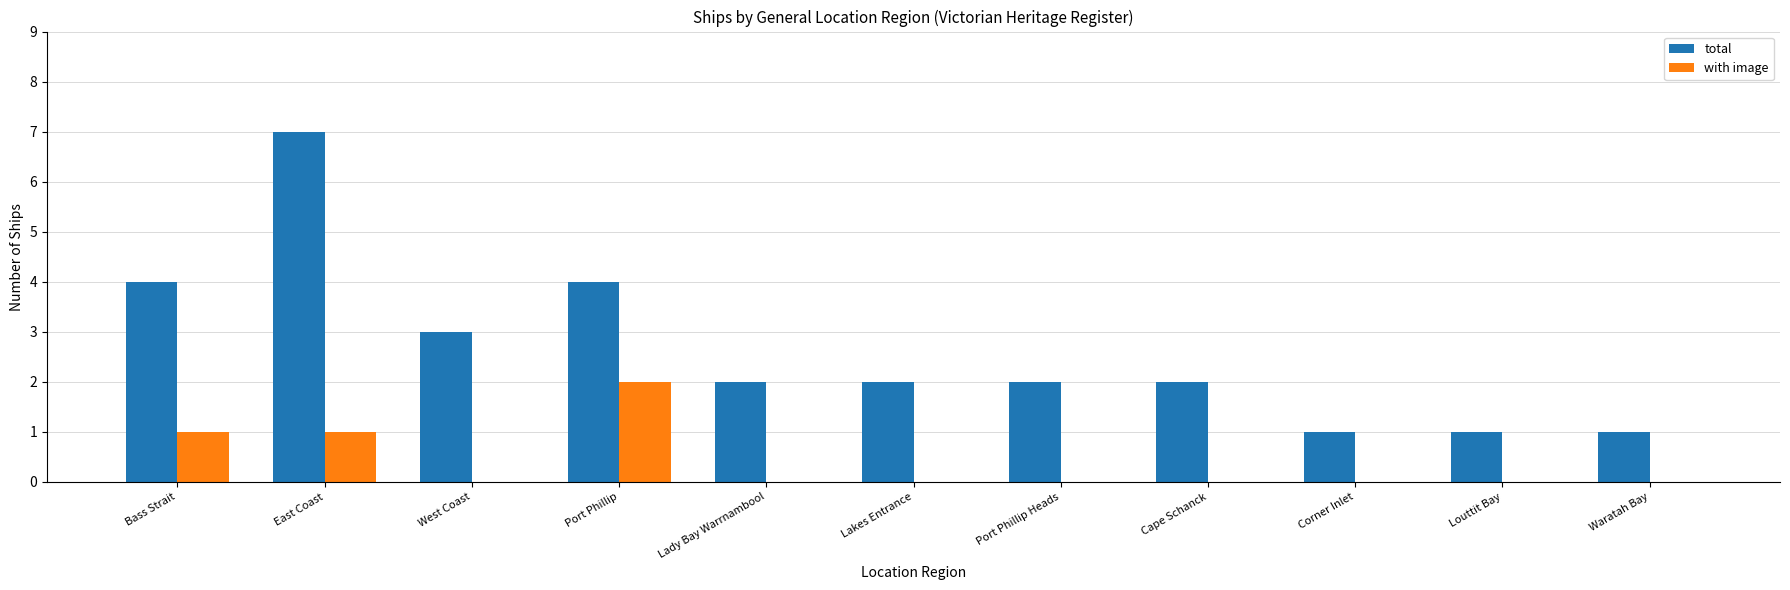

Which series has the largest range (max minus min)?

total